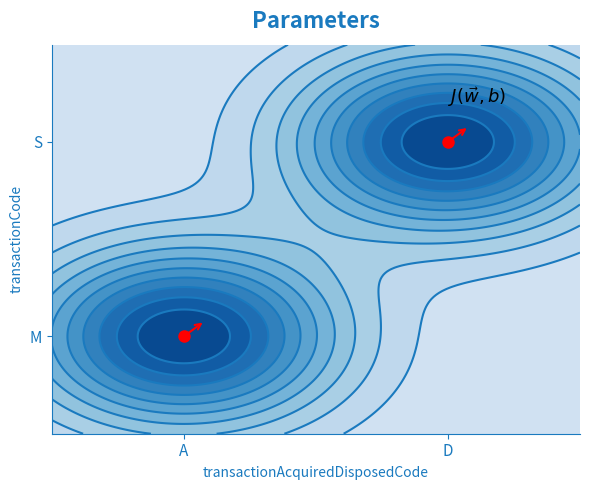

List the labels in order of M value, smallest first.

D, A